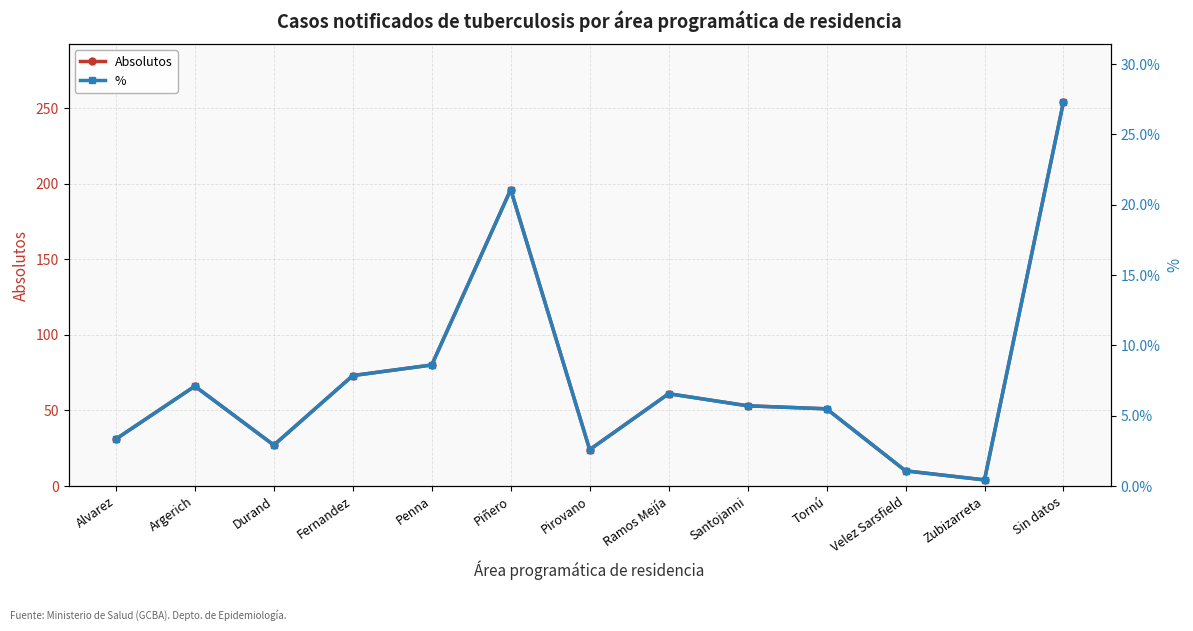

Reading right to left, extract all data points from this chart.

Absolutos: 254.0	4.0	10.0	51.0	53.0	61.0	24.0	196.0	80.0	73.0	27.0	66.0	31.0
%: 27.3	0.4	1.1	5.5	5.7	6.6	2.6	21.1	8.6	7.8	2.9	7.1	3.3